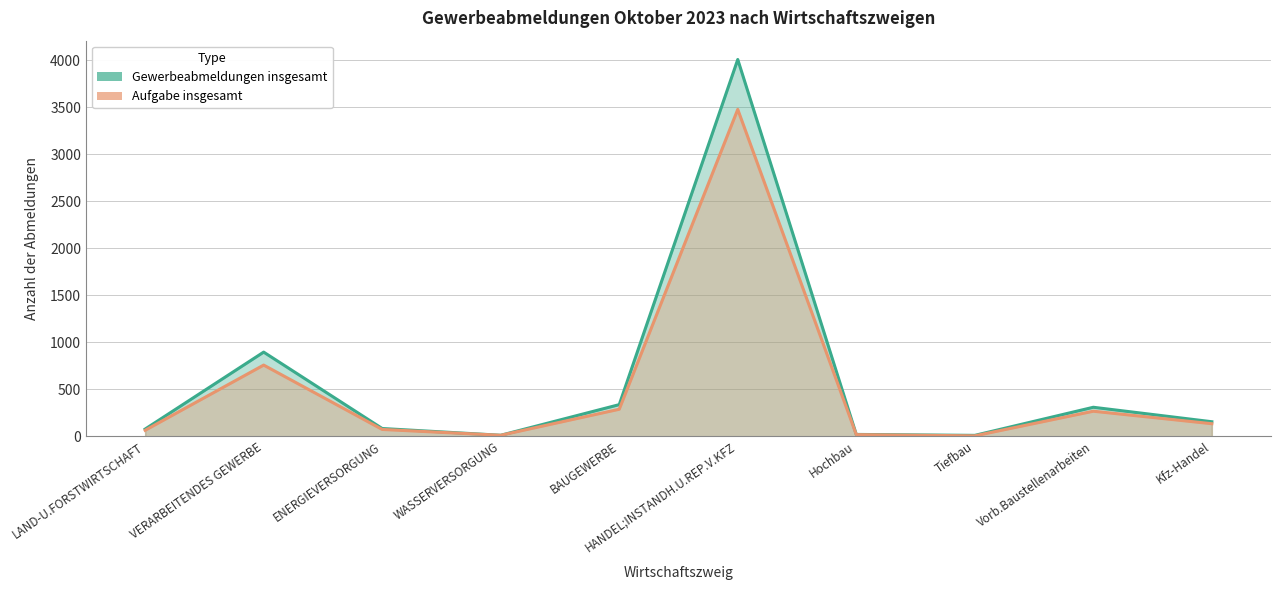

Is the value of Aufgabe insgesamt at ENERGIEVERSORGUNG greater than the value of Gewerbeabmeldungen insgesamt at VERARBEITENDES GEWERBE?

No